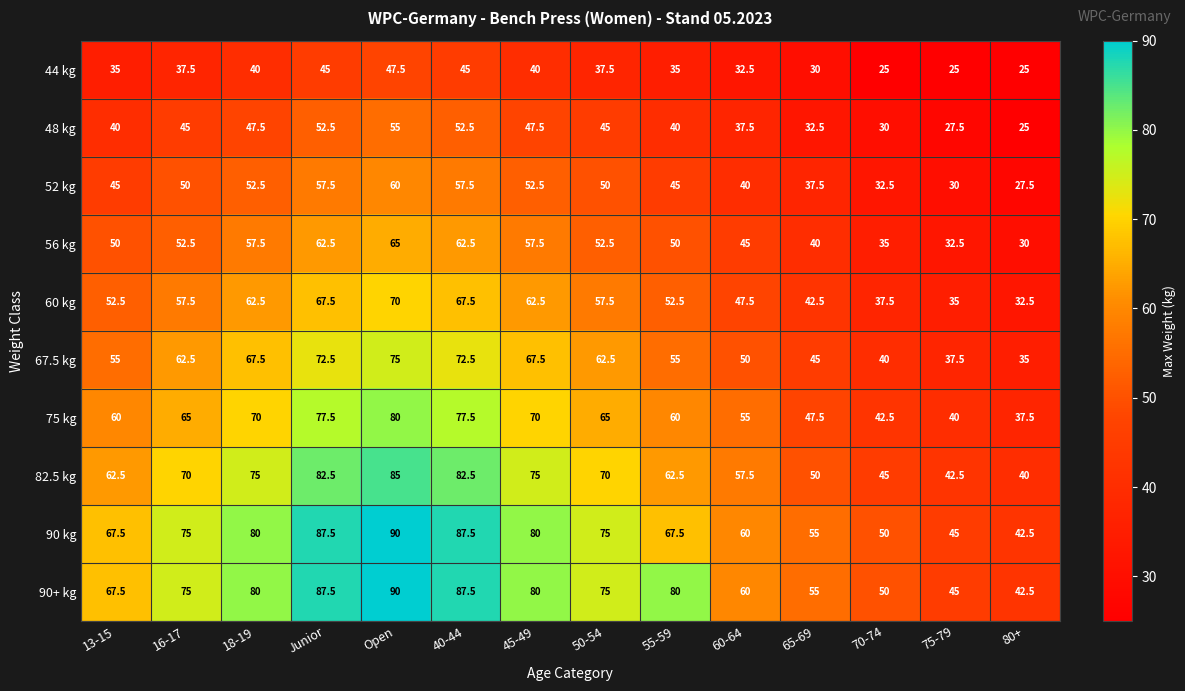

How many values in the 60 kg series exceed 57?

7